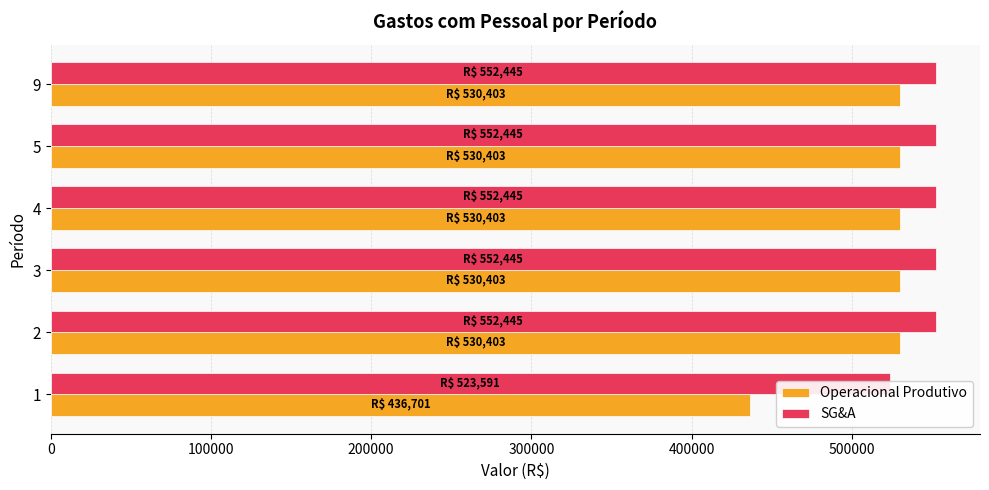

Is it true that Operacional Produtivo equals 260216.0 at 4?

False